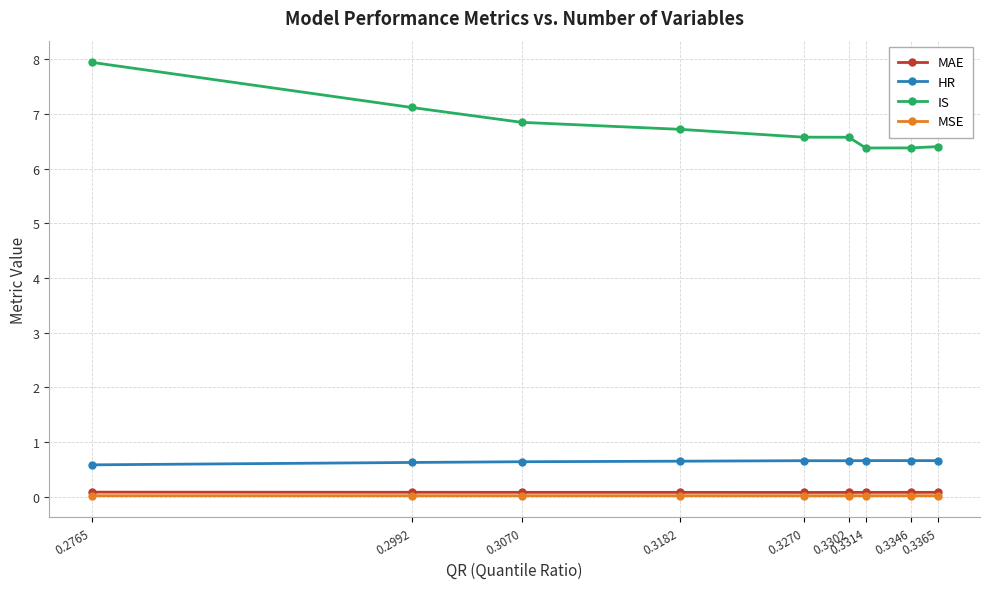

What is the lowest value of the HR series?

0.6